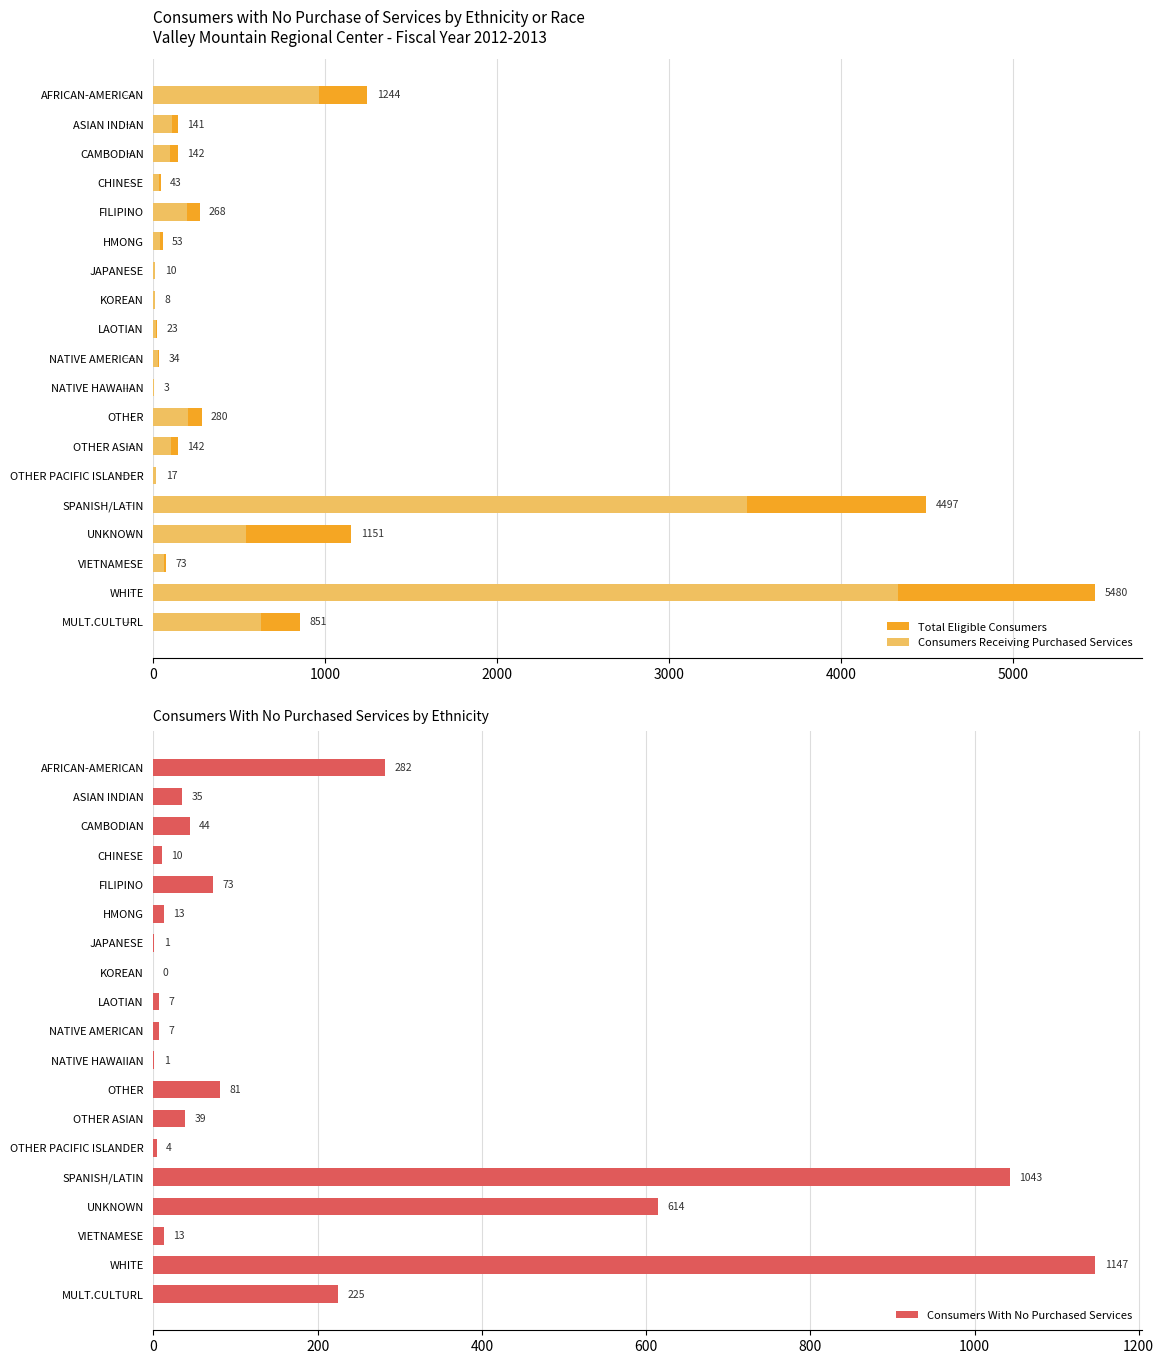

What is the maximum value for Consumers With No Purchased Services?

1147